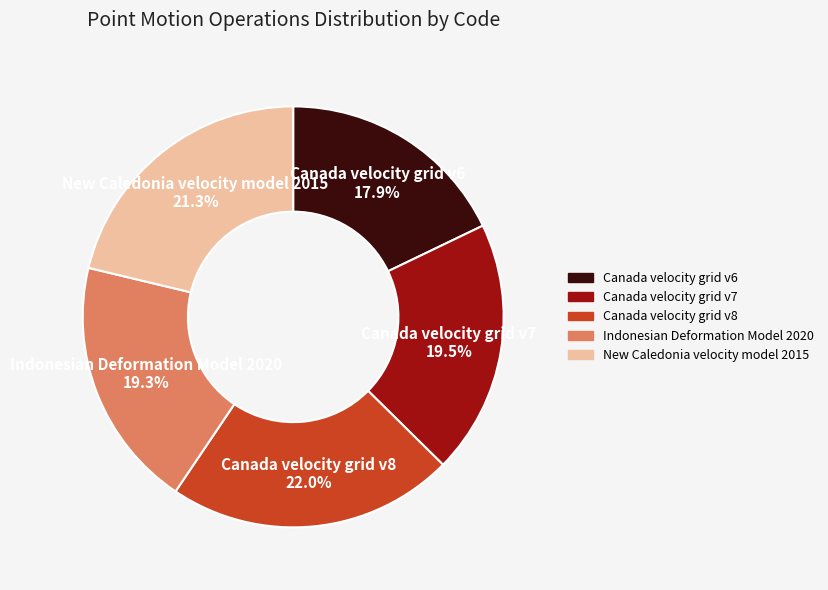

Which category has the biggest portion of the pie?

Canada velocity grid v8